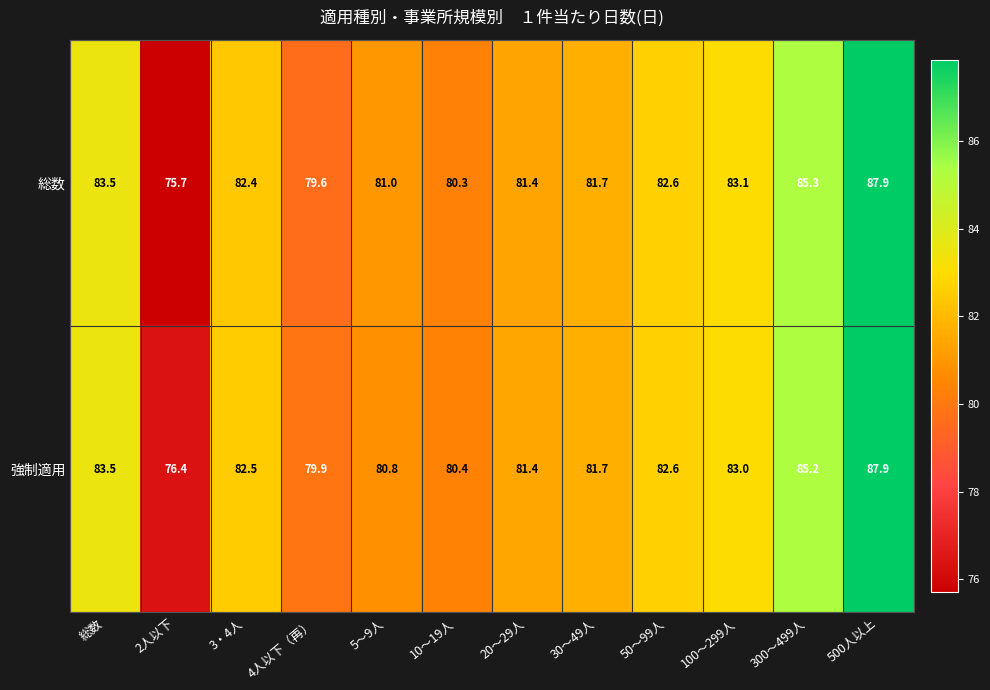

What is the total value across all series at 300～499人?

170.5